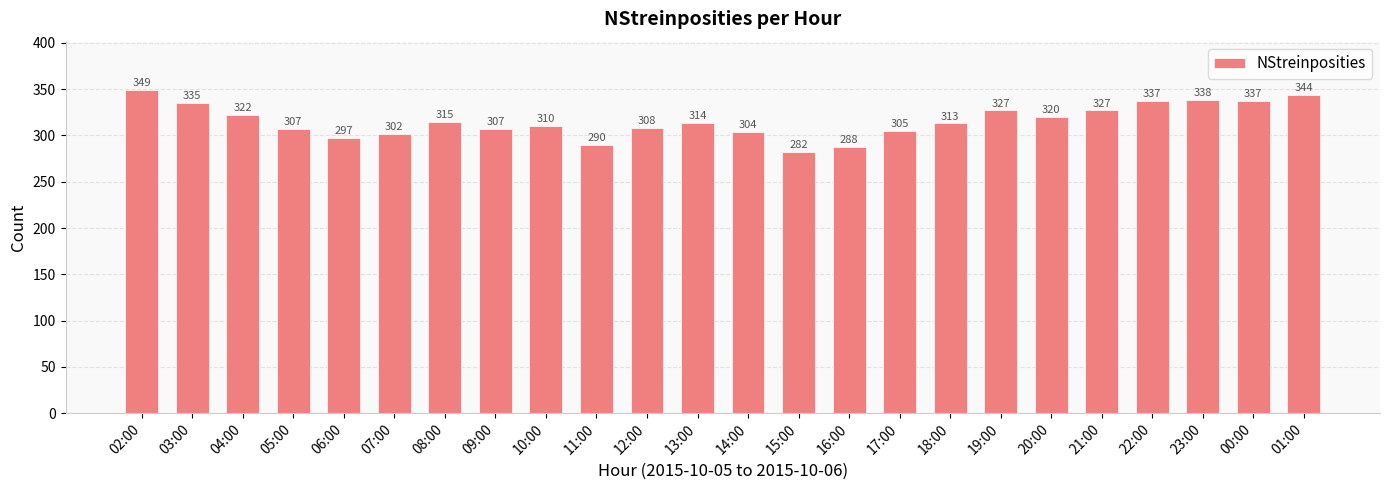

What is the sum of the values at 20:00 and 03:00?

655